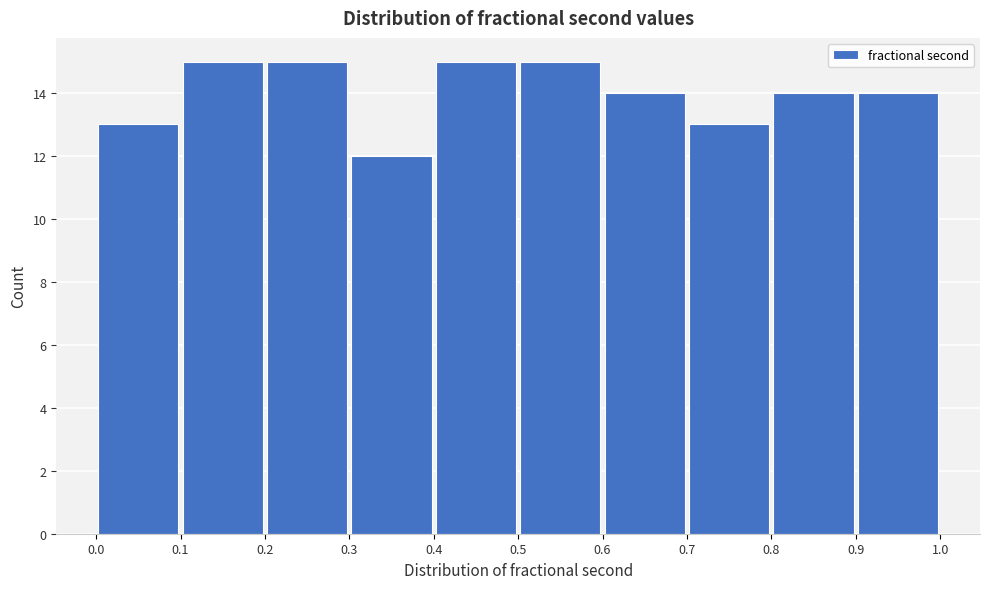

Reading left to right, transcribe this chart: for each bar, give the range it covers on the x-axis and its height. The values are not printed on the chart, so give them approximately, as read against the axis.

0.0 to 0.1: 13
0.1 to 0.2: 15
0.2 to 0.3: 15
0.3 to 0.4: 12
0.4 to 0.5: 15
0.5 to 0.6: 15
0.6 to 0.7: 14
0.7 to 0.8: 13
0.8 to 0.9: 14
0.9 to 1.0: 14